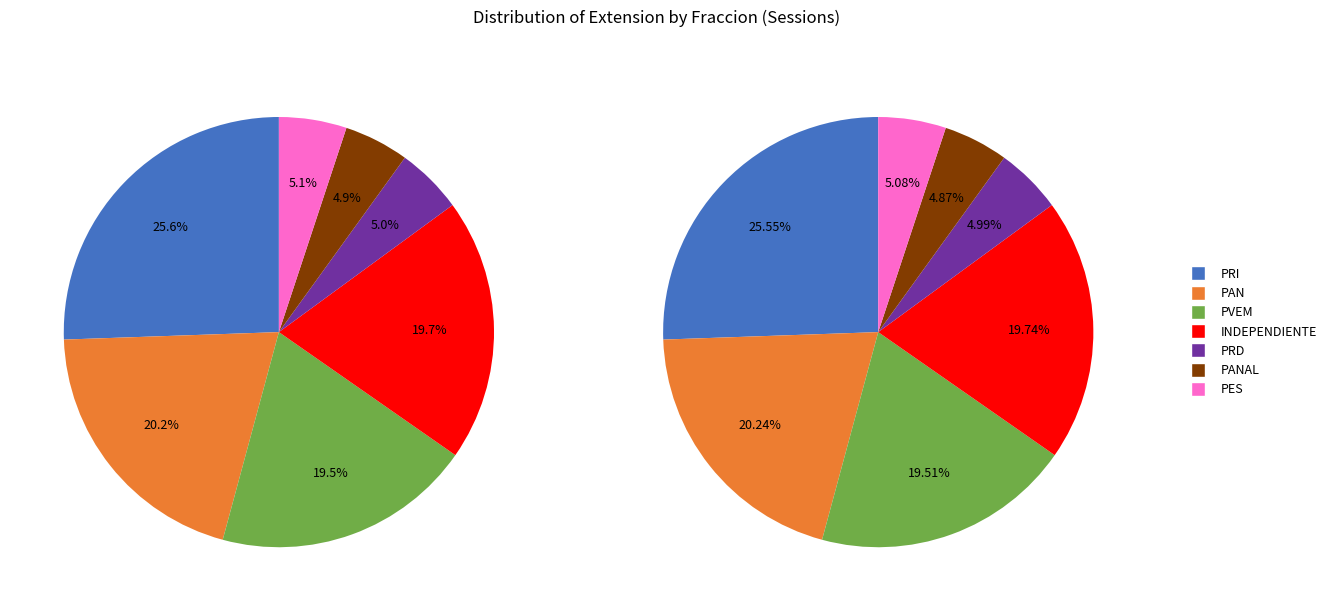

Approximately how many times larger is the value at PRD compared to PANAL?

1.0